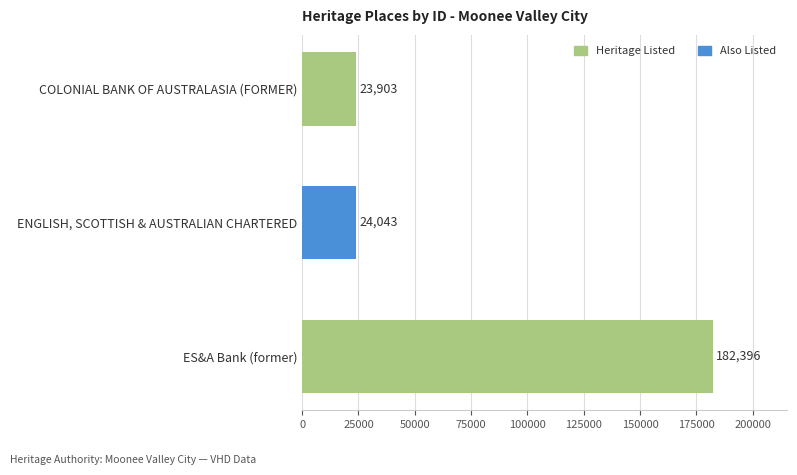

Is it true that the value at COLONIAL BANK OF AUSTRALASIA (FORMER) is 16323?

False